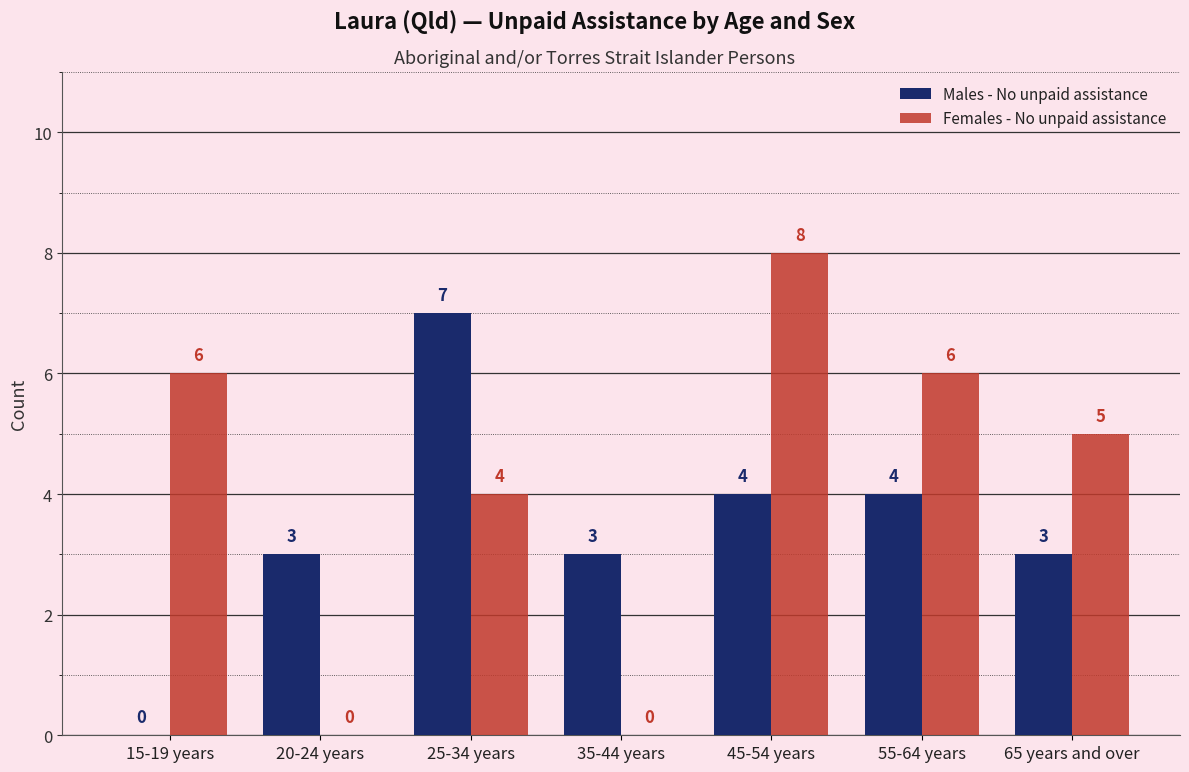

Which label corresponds to the largest value in the chart?

45-54 years